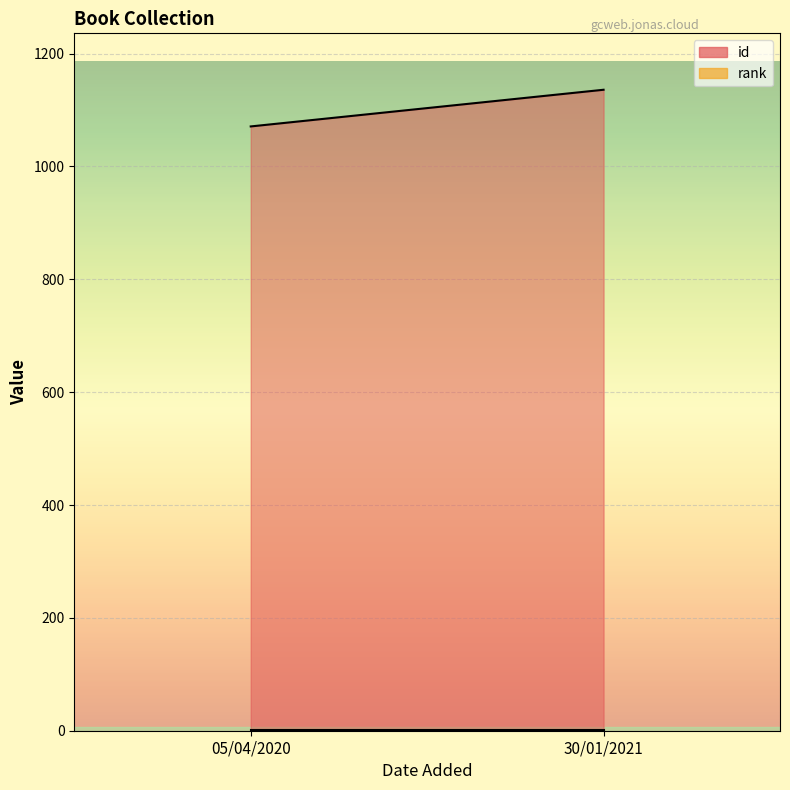

List the labels in order of id value, largest first.

30/01/2021, 05/04/2020